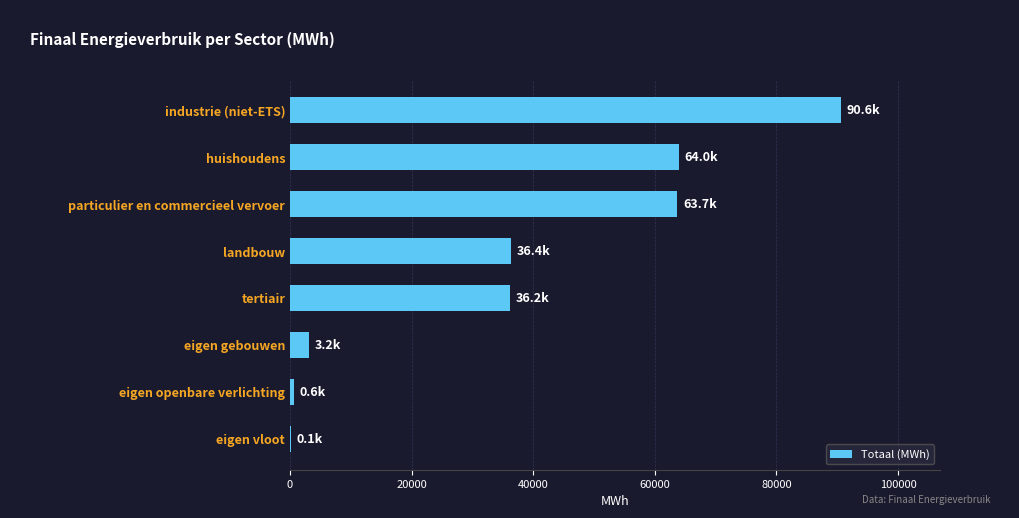

The chart shows a value of 19231.9 at industrie (niet-ETS). True or false?

False